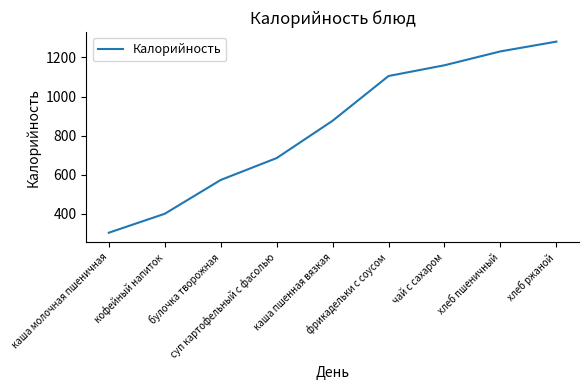

What is the minimum value shown in the chart?

303